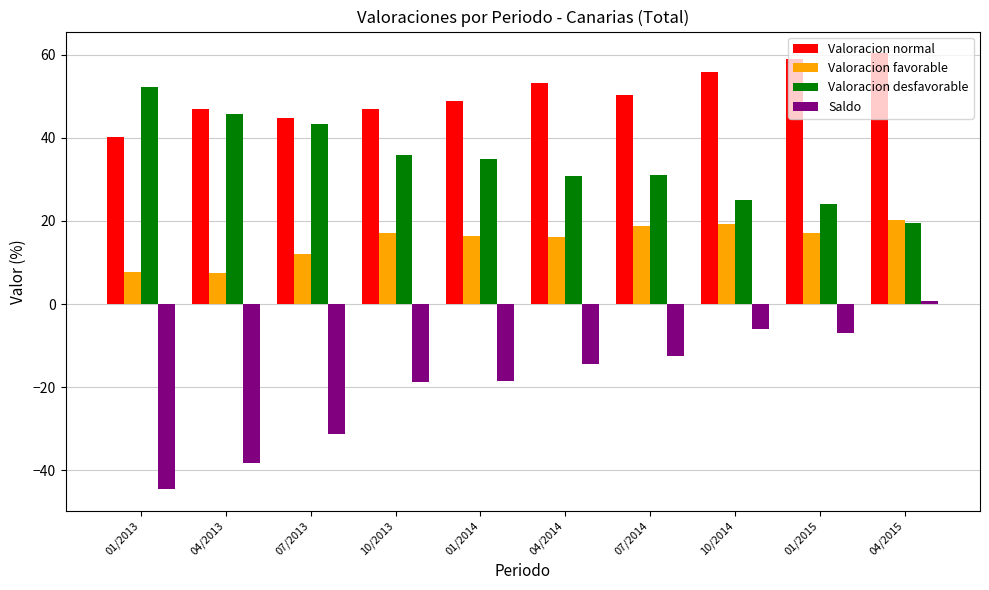

The Valoracion favorable series shows 11.9 at 04/2015. True or false?

False